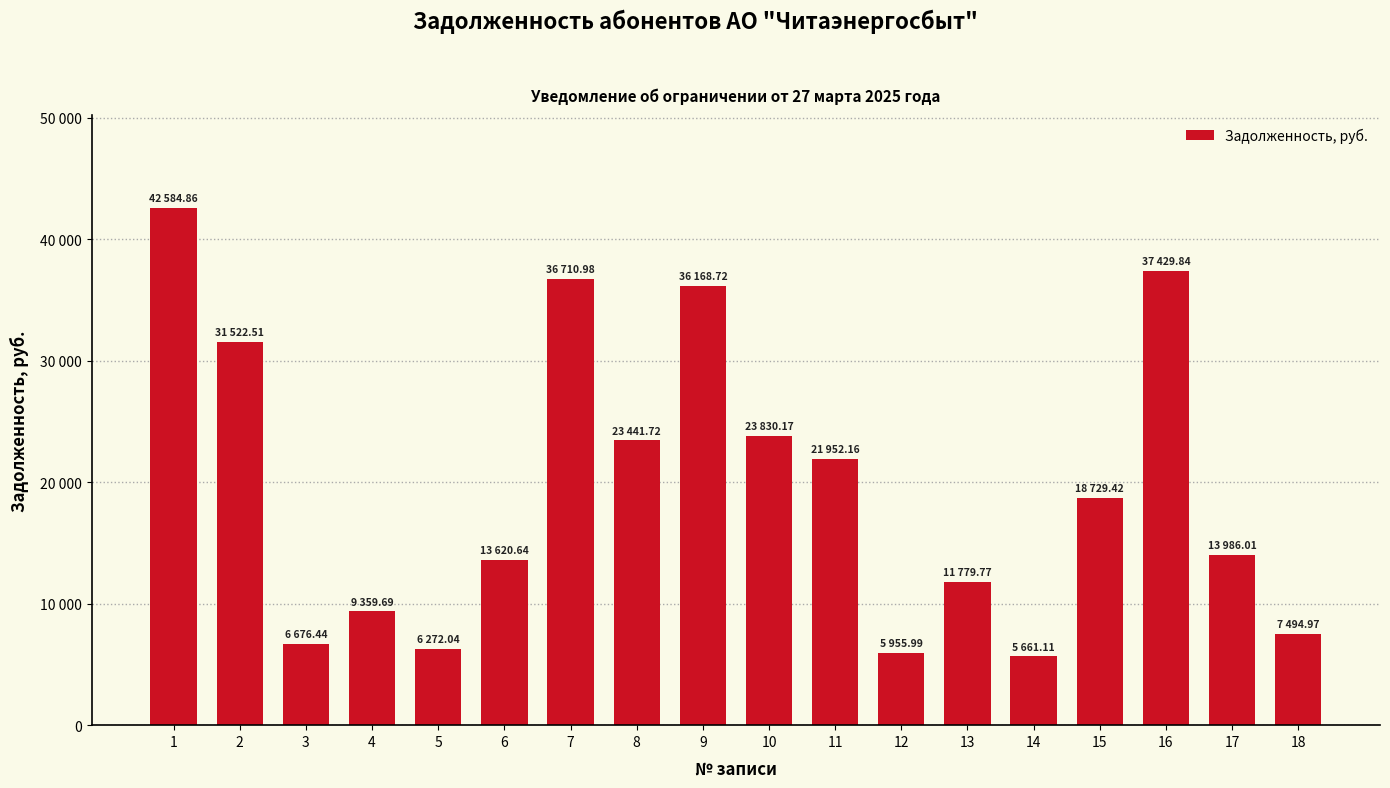

Between 10 and 8, which is larger?

10